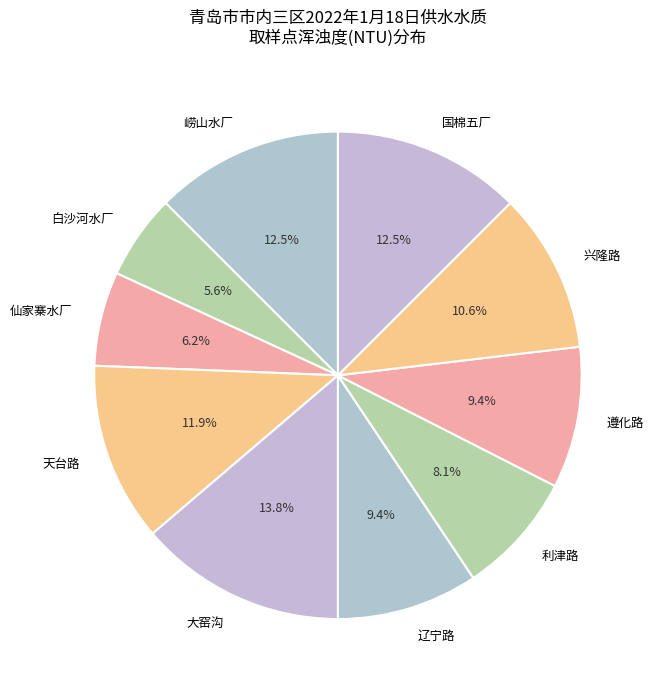

Between 崂山水厂 and 遵化路, which is larger?

崂山水厂